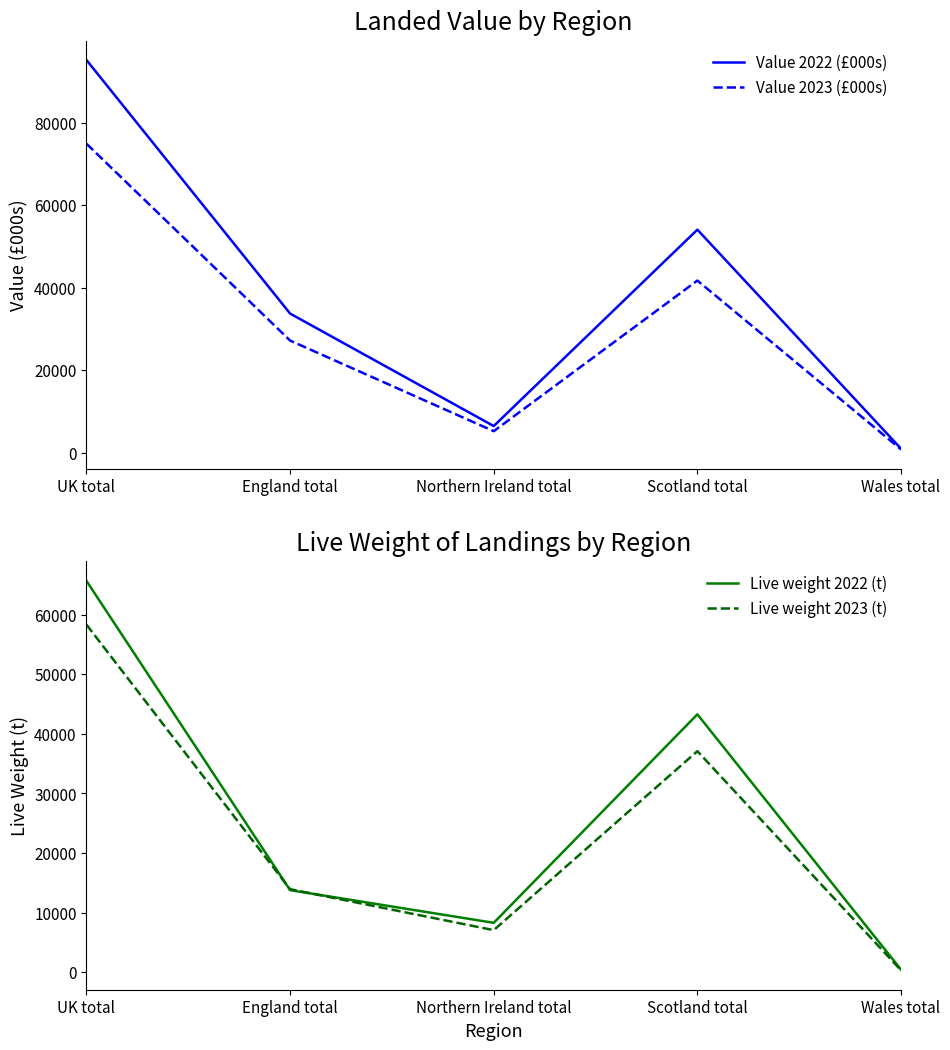

In Value 2022 (£000s), how many points are higher than both neighbors (excluding endpoints)?

1